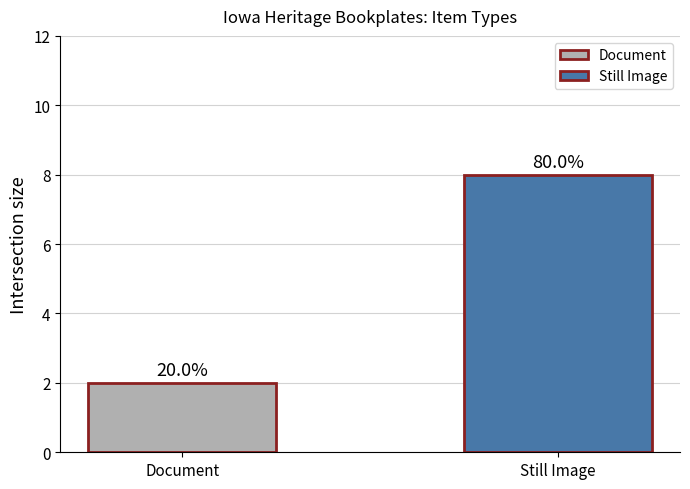

Does the chart contain any negative values?

No